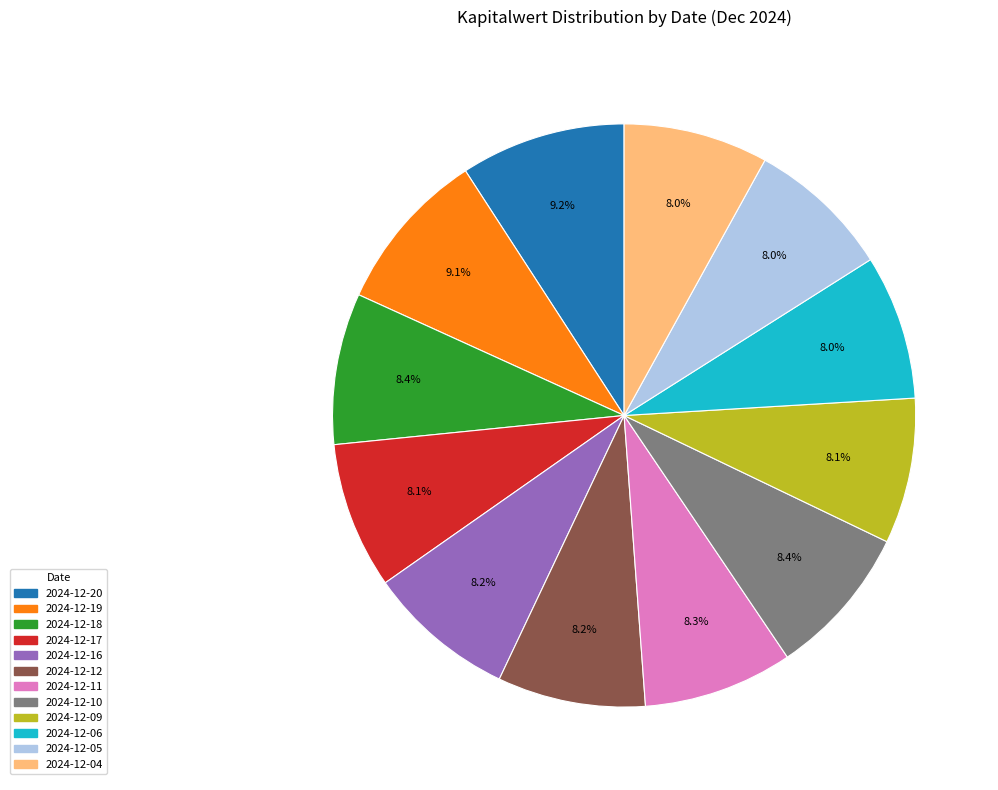

To the nearest percent, what portion does 2024-12-04 represent?

8%